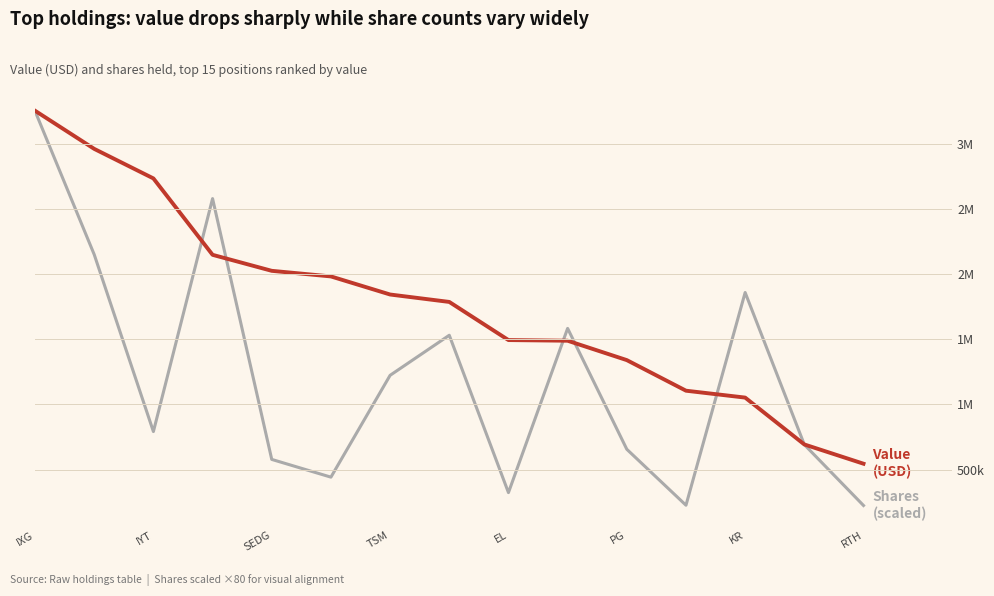

What is the difference between the maximum and minimum values in the Value (USD) series?

2712000